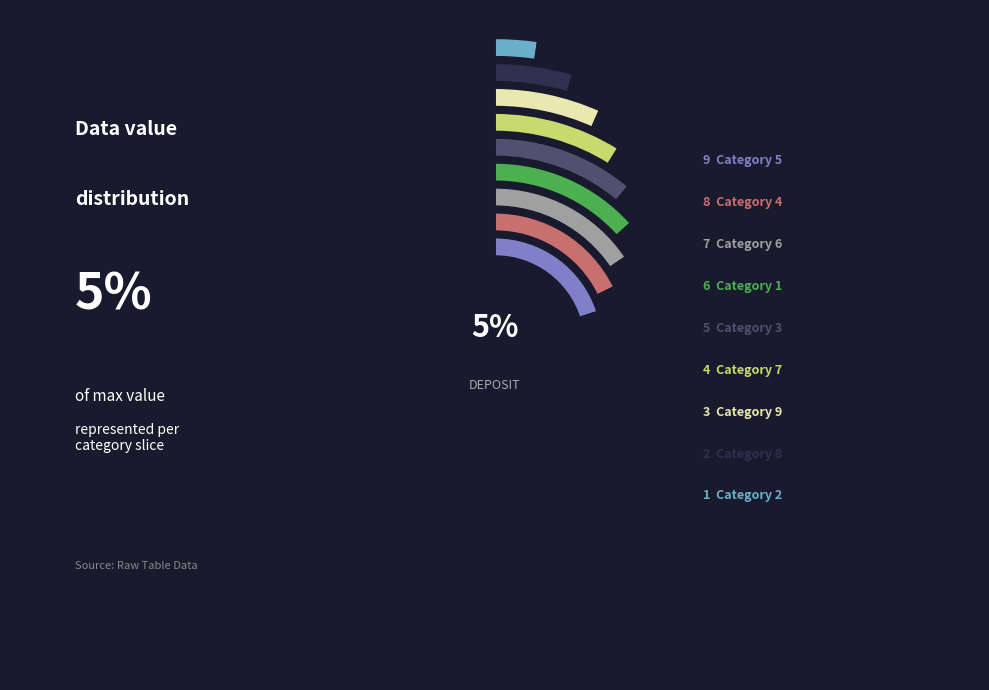

Which has a higher value, 5 or 1?

5